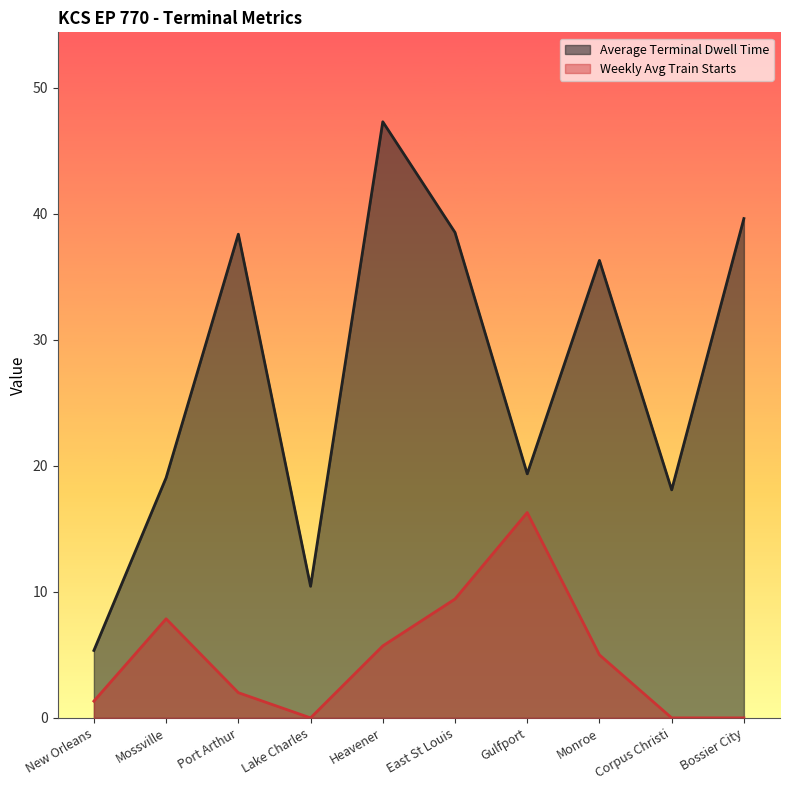

Which series has the widest spread of values?

Average Terminal Dwell Time